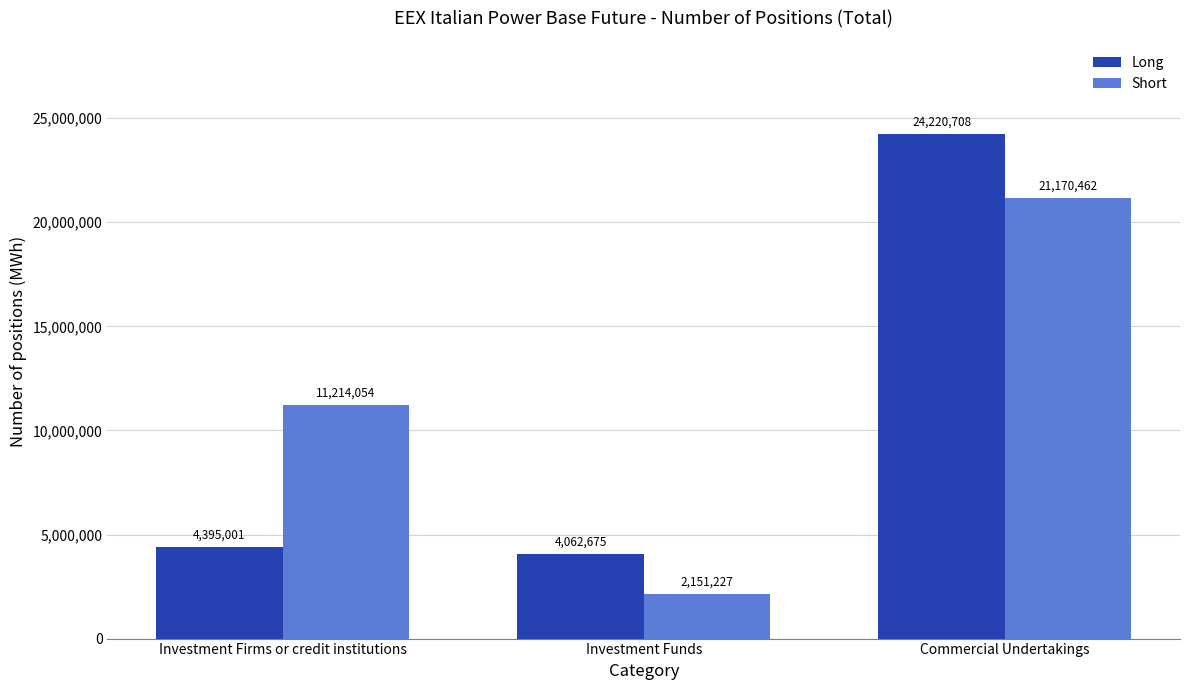

Reading left to right, list all the values displayed in this chart.

Long: Investment Firms or credit institutions=4395001	Investment Funds=4062675	Commercial Undertakings=24220708
Short: Investment Firms or credit institutions=11214054	Investment Funds=2151227	Commercial Undertakings=21170462